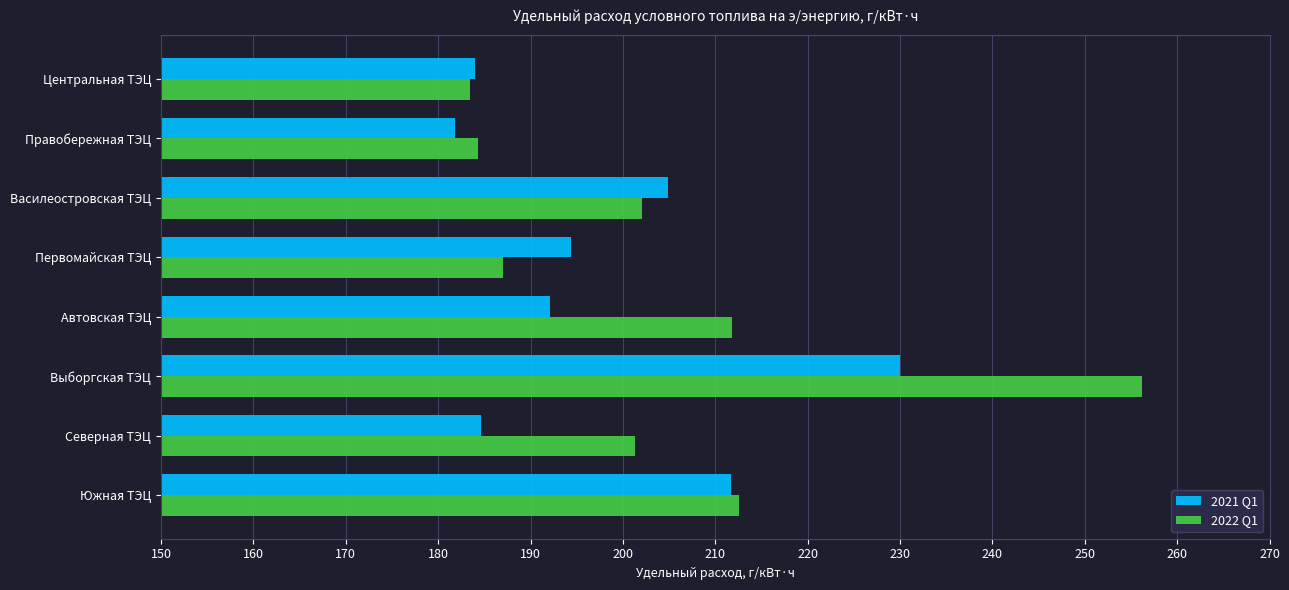

Which series has the largest range (max minus min)?

2022 Q1